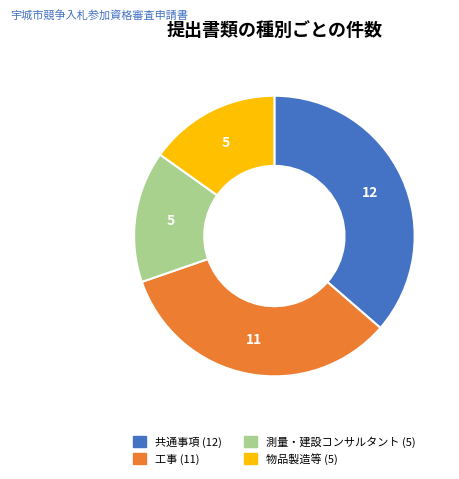

The 測量・建設コンサルタント slice represents 25% of the pie. True or false?

False